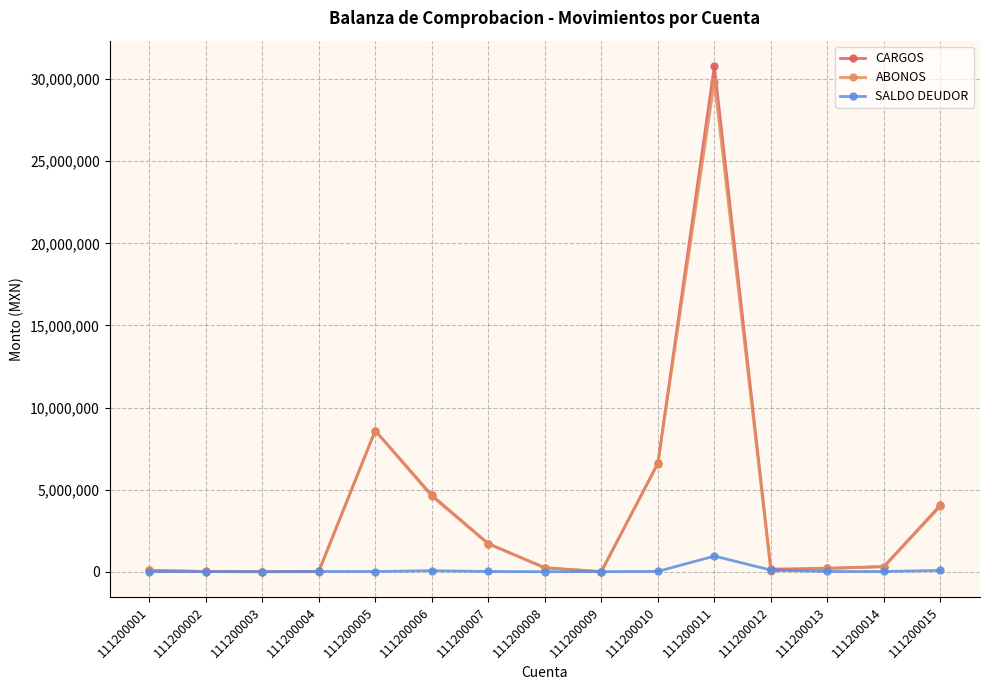

After their last crossing, which series has the higher values: SALDO DEUDOR or ABONOS?

ABONOS